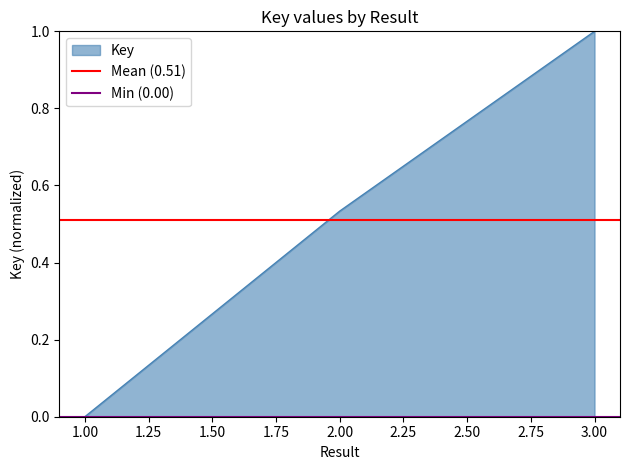

Rank the categories by Key value from lowest to highest.

1.00, 2.00, 3.00